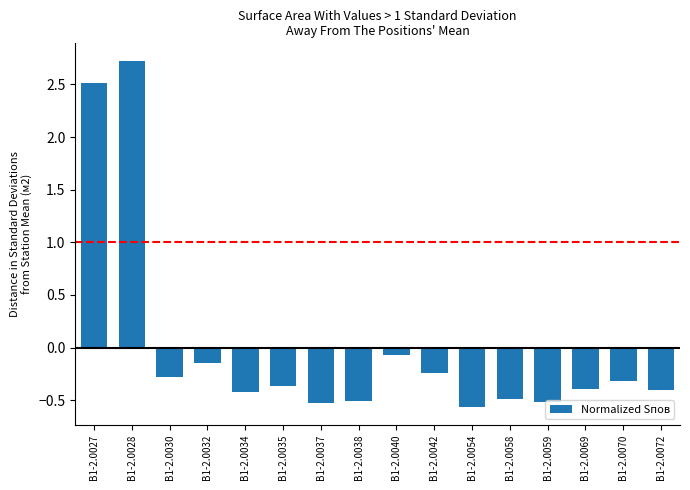

Does the chart contain any negative values?

Yes